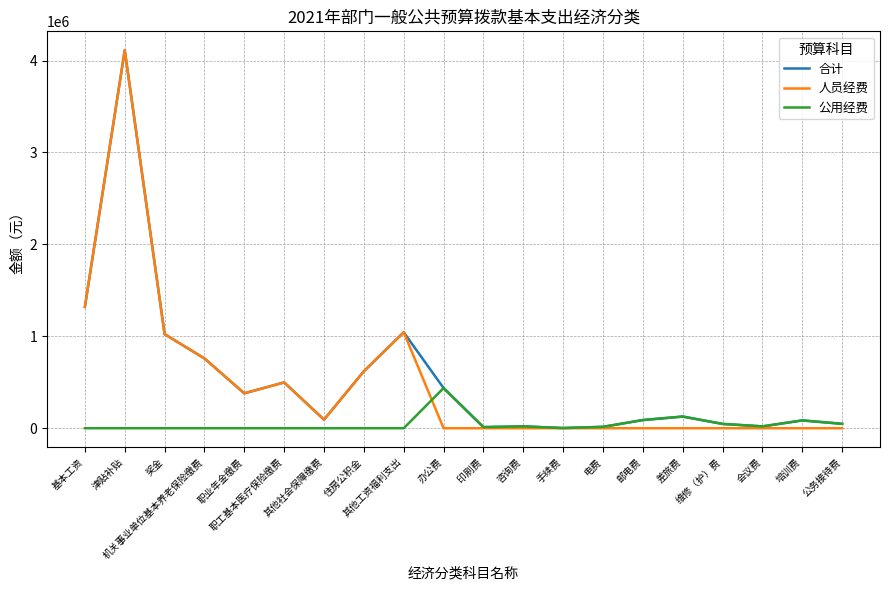

How many lines are shown in the chart?

3